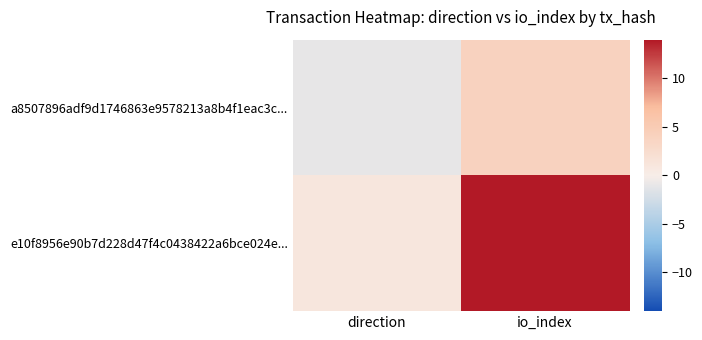

Which category has the lowest value across all series?

direction